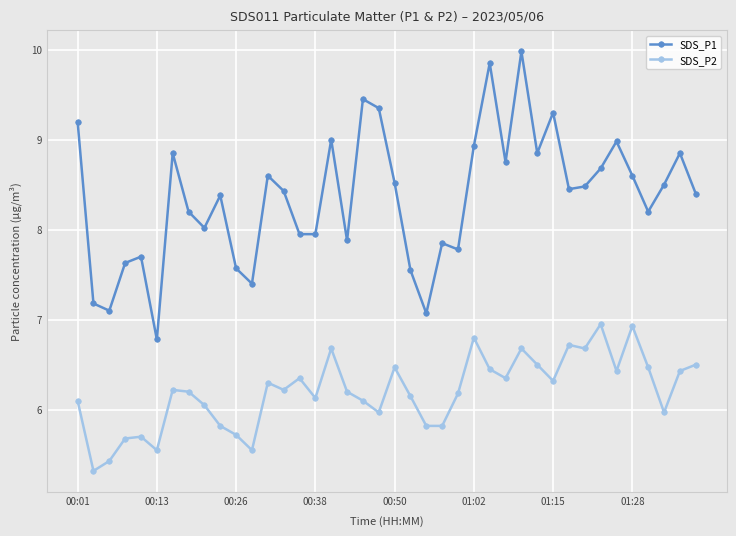

How many lines are shown in the chart?

2